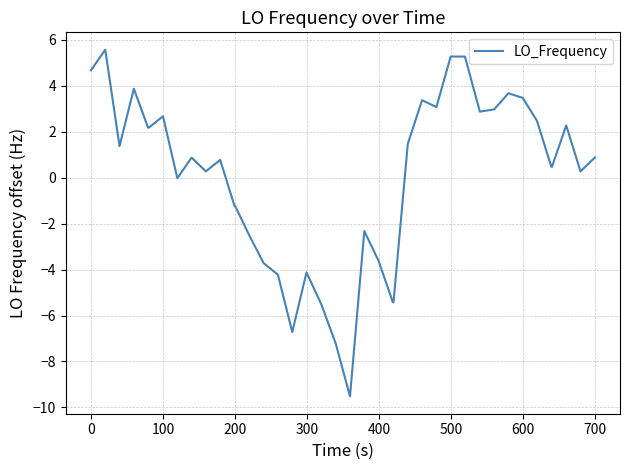

What is the difference between the maximum and minimum values?

15.1